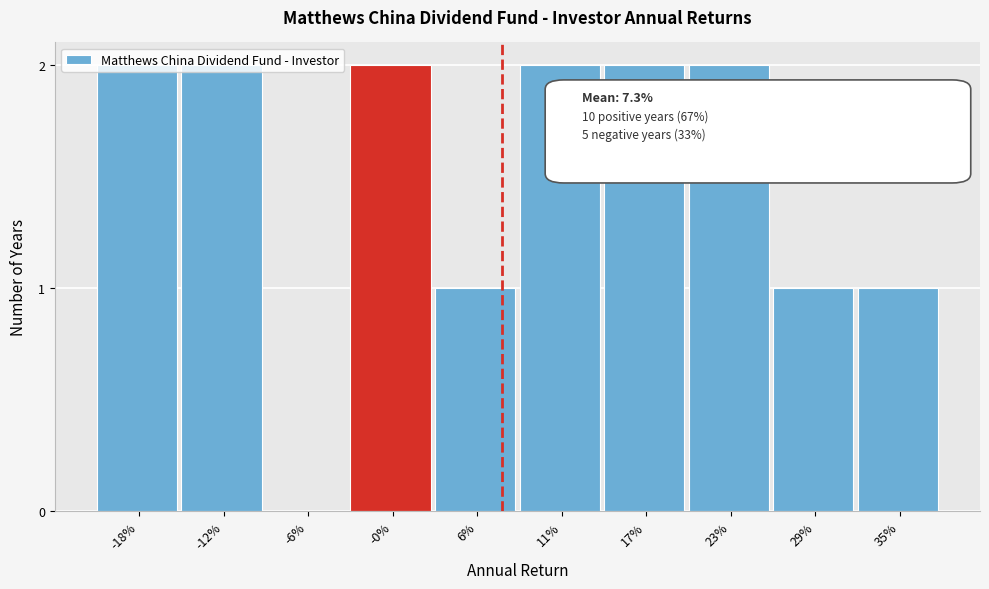

What is the change in value from -6% to -0%?

+2